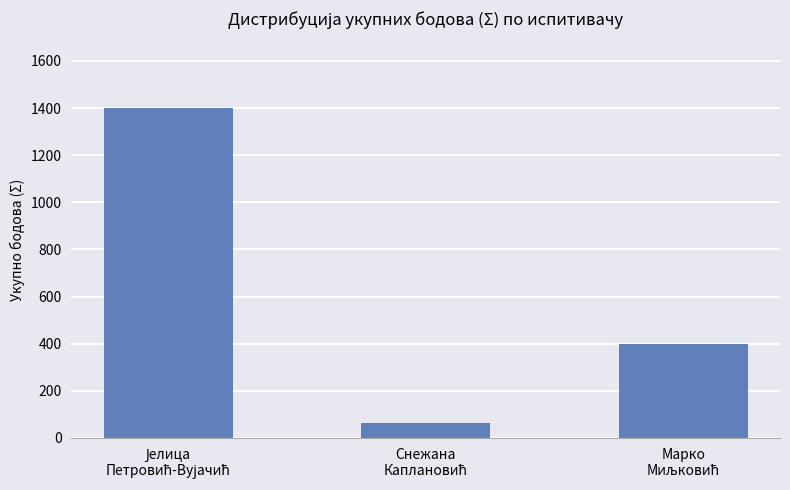

What is the value of the 3rd bar from the left?

399